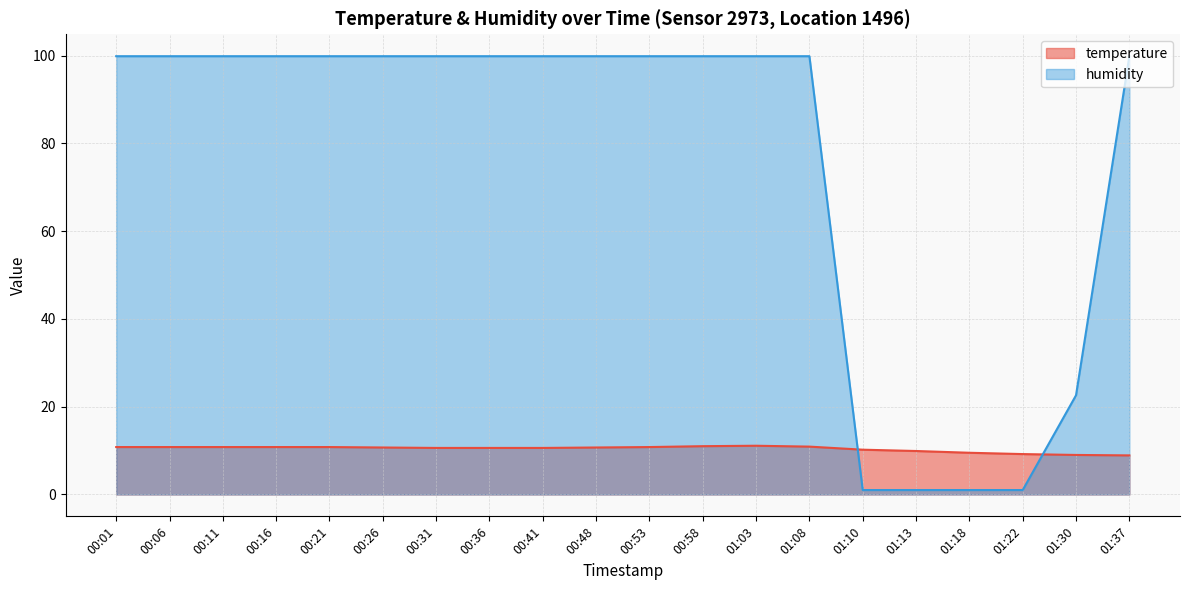

How many values in the temperature series exceed 10?

15